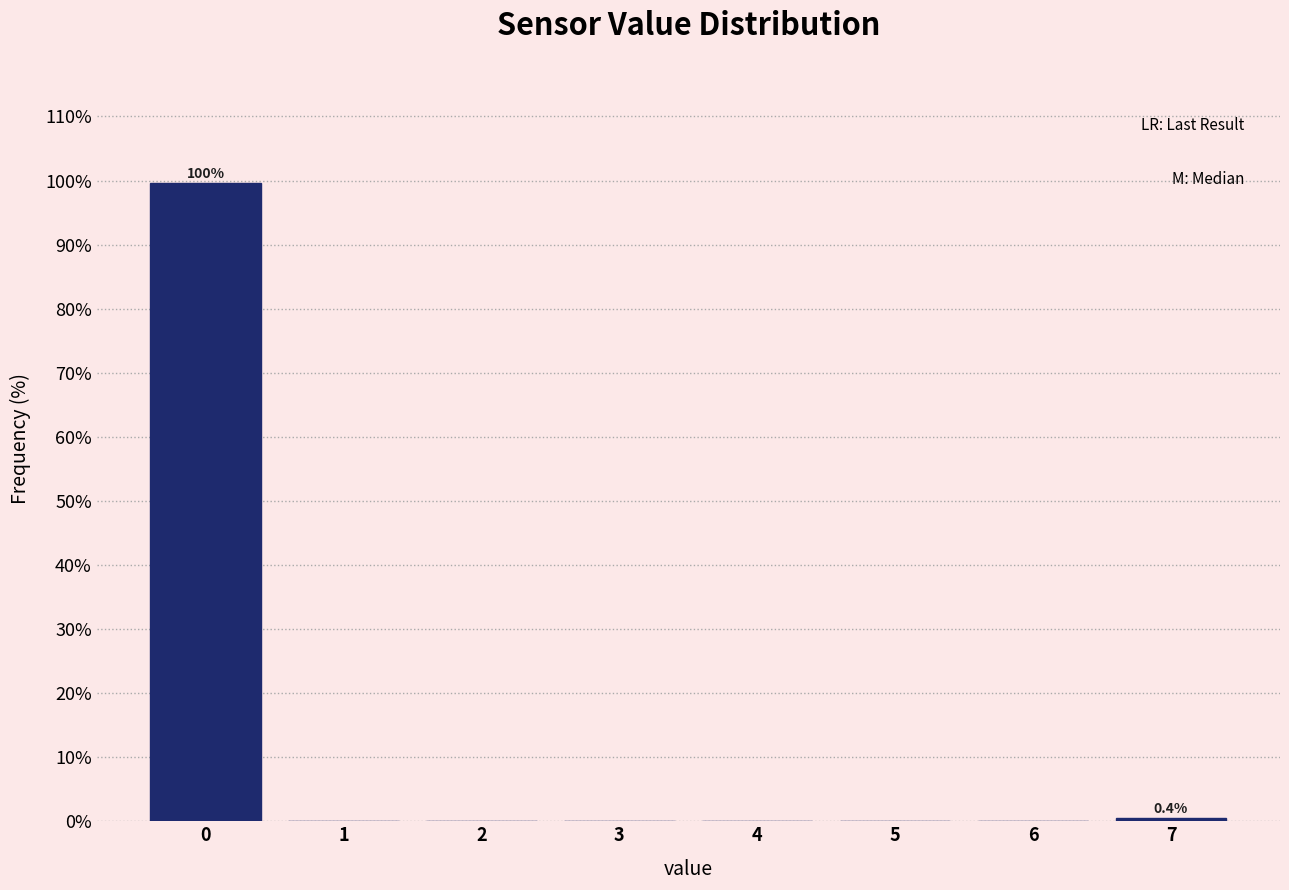

Over which range of the x-axis is the bar tallest?

-0.5 to 0.5